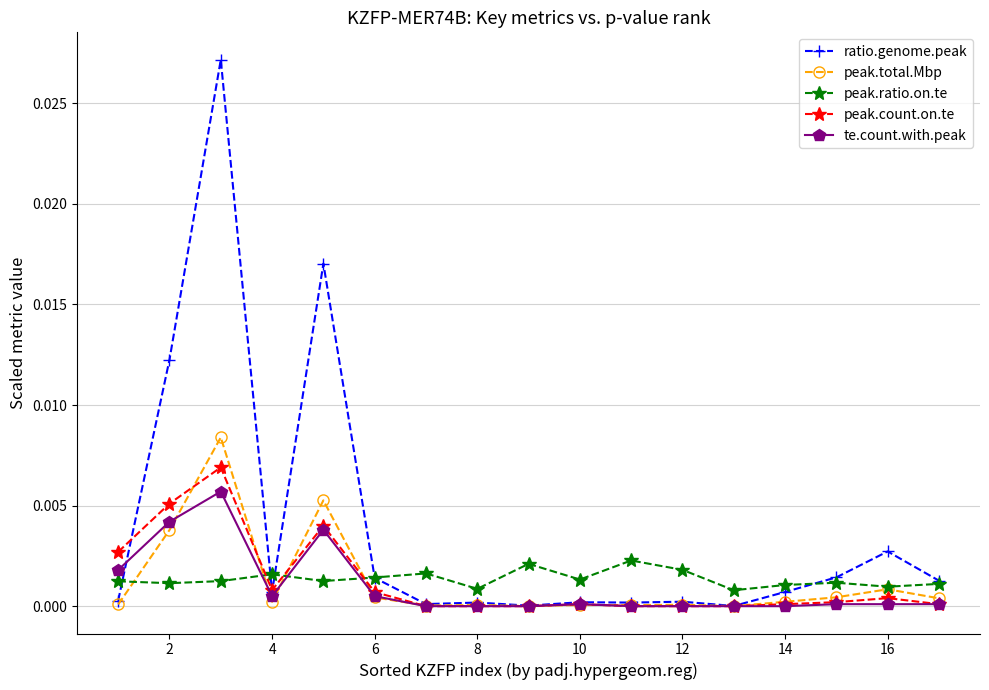

Which series has the largest total across all categories?

ratio.genome.peak